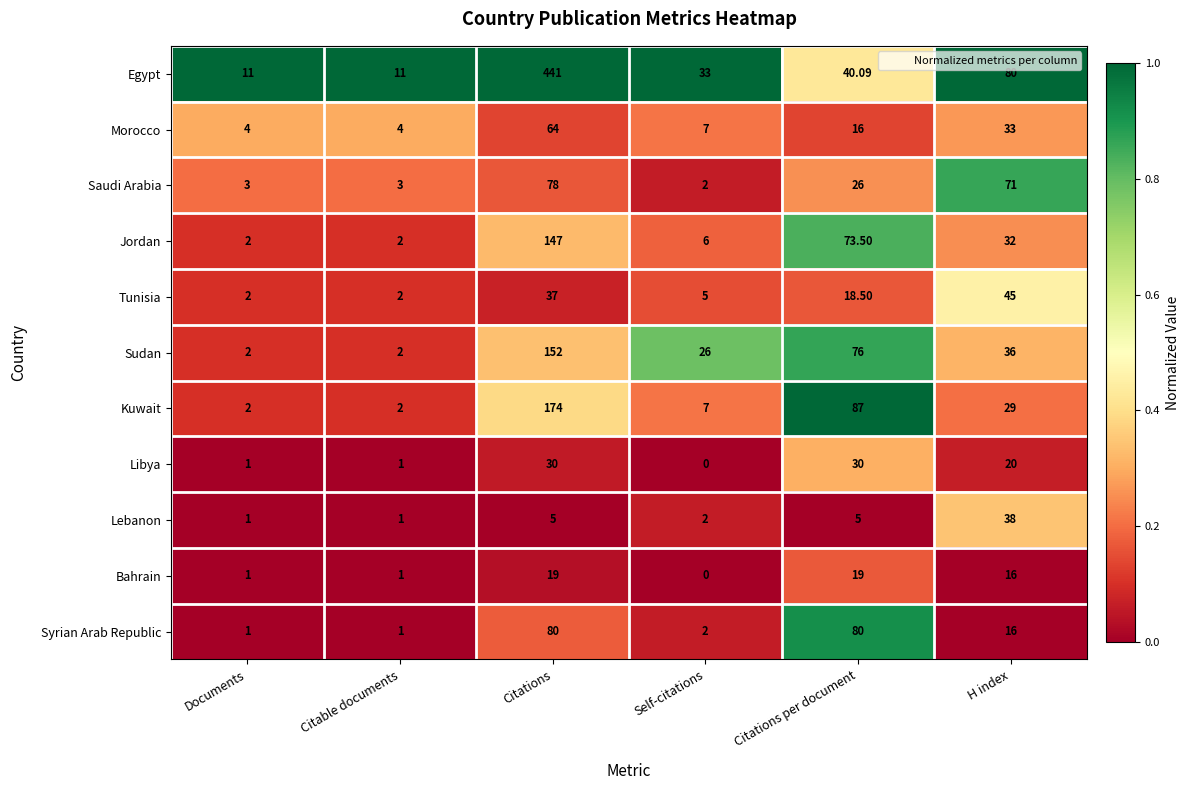

Which series has the largest range (max minus min)?

Egypt